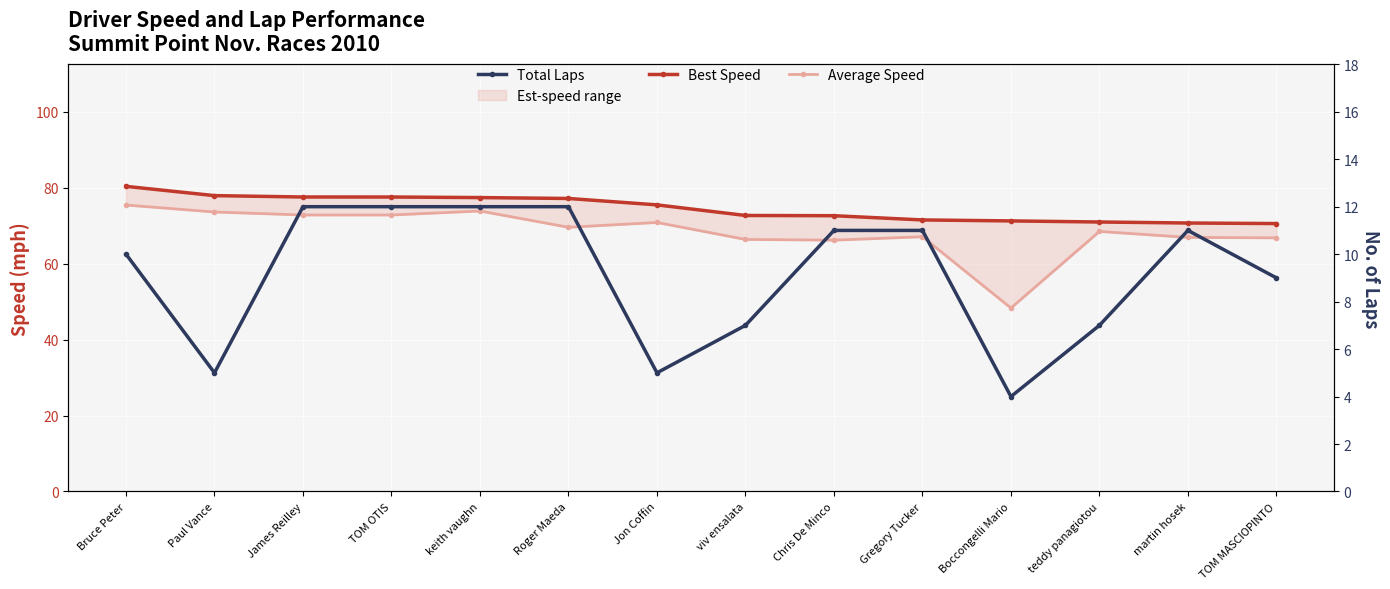

What is the label of the 3rd point from the left?

James Reilley